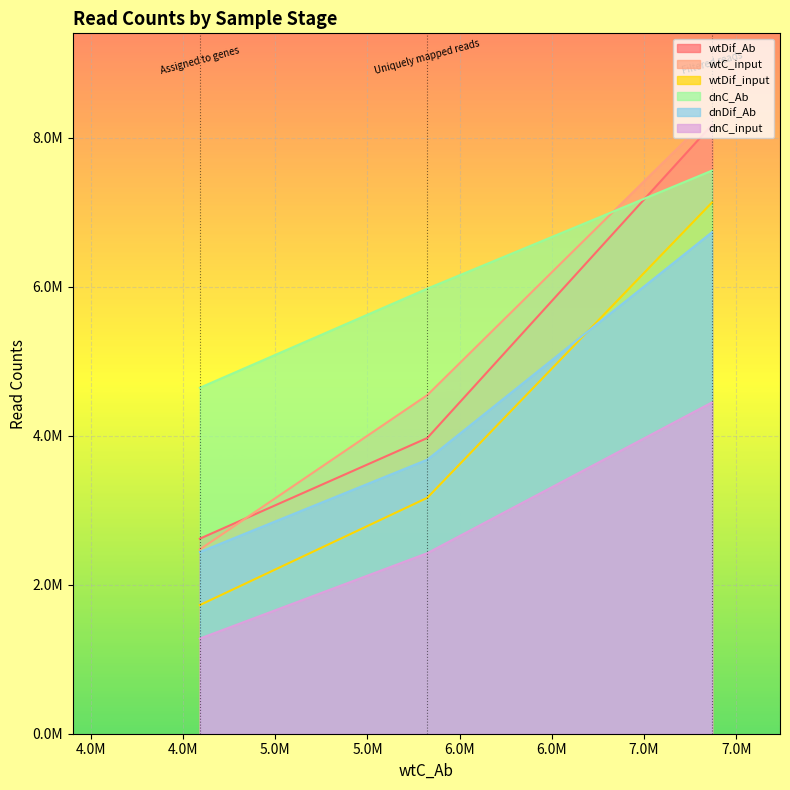

How many data points in dnDif_Ab are less than 3679609?

1